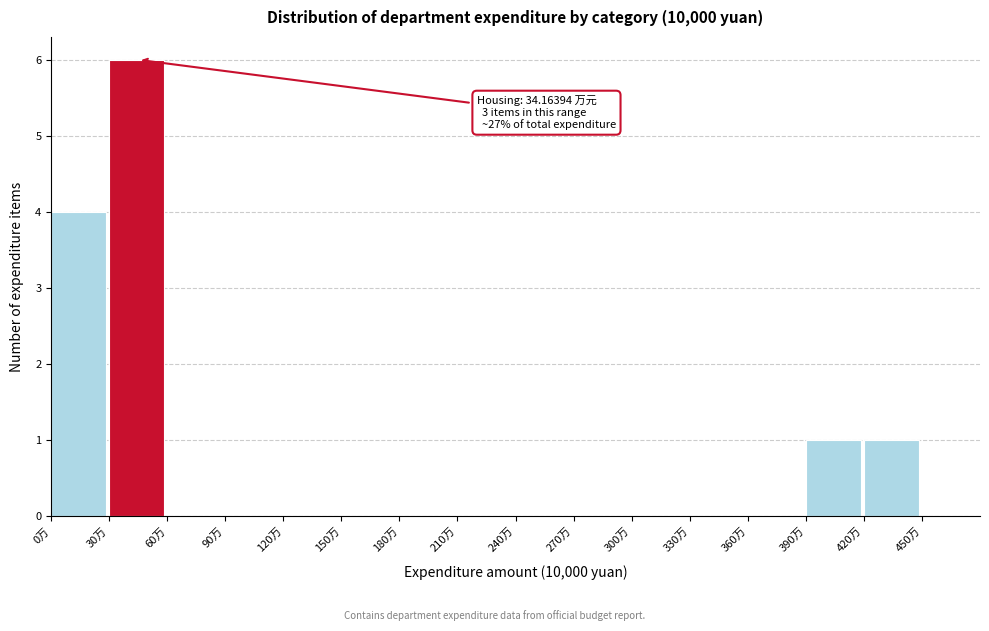

Which range on the x-axis has the tallest bar?

30 to 60